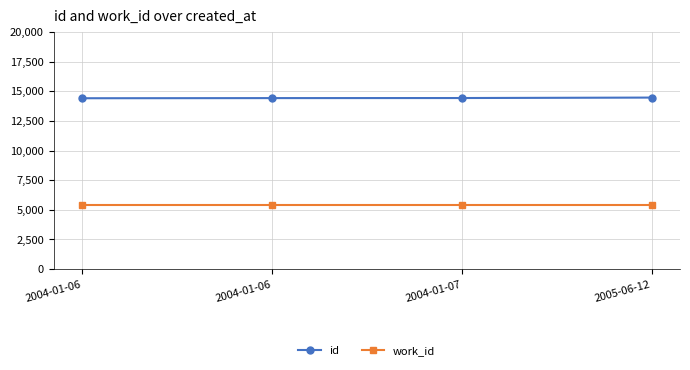

Which category has the lowest value across all series?

2004-01-06